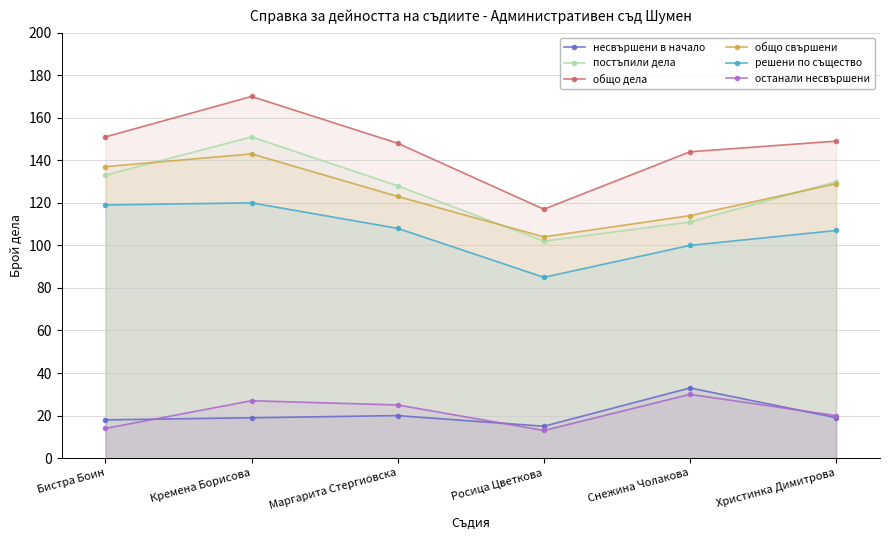

Does the chart display data point markers on the line(s)?

Yes